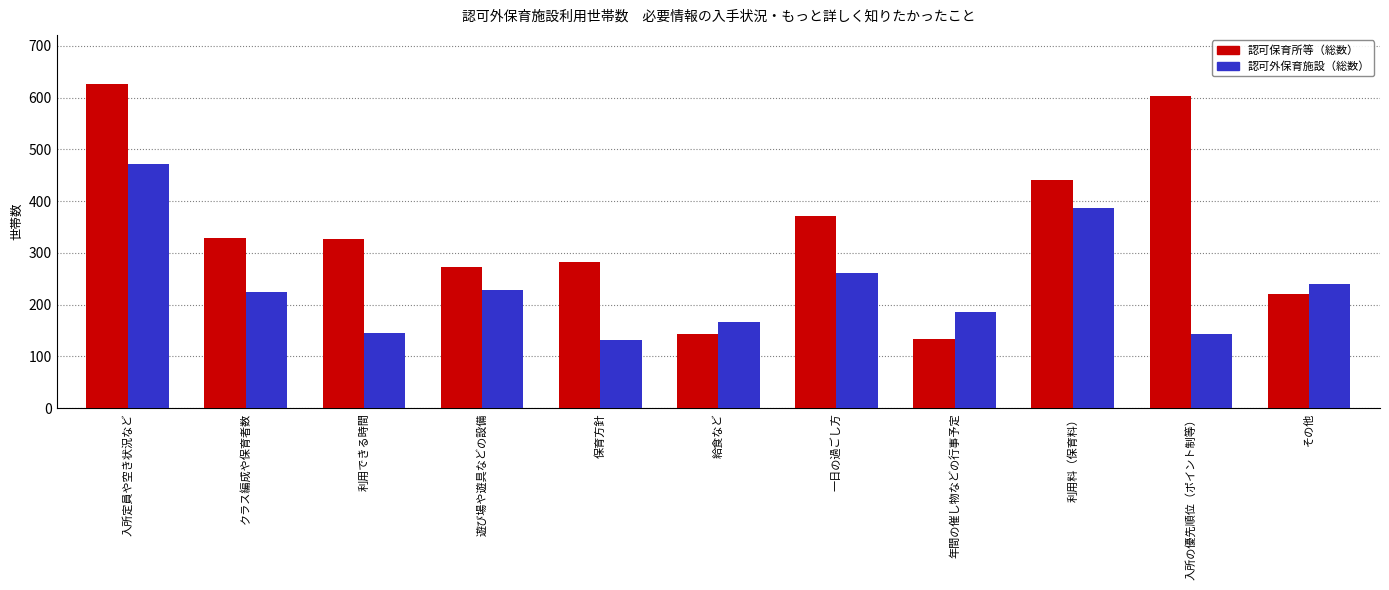

Which series has the largest total across all categories?

認可保育所等（総数）